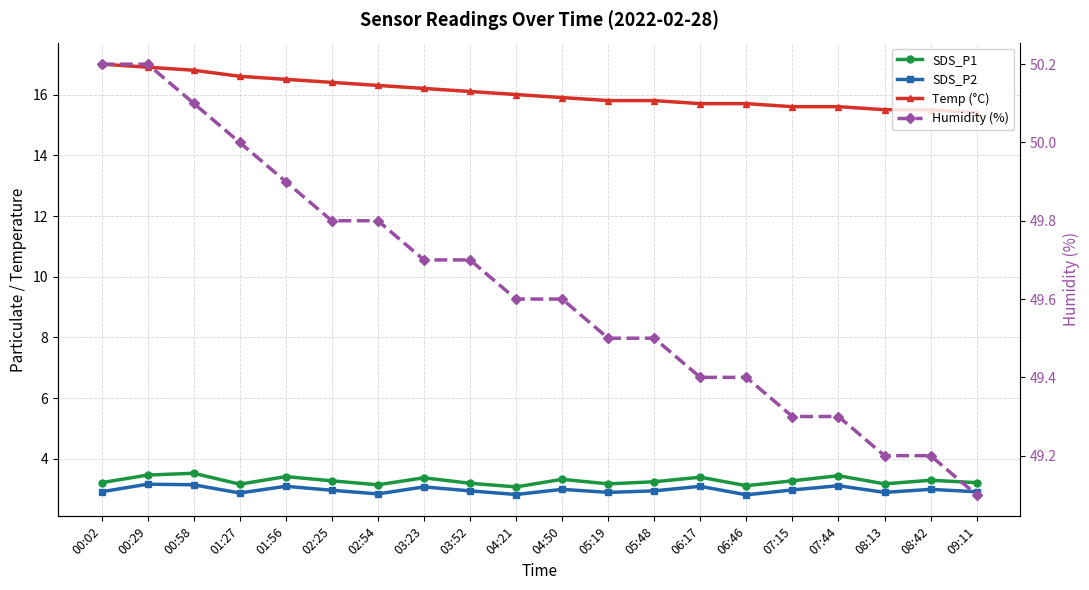

At which category does SDS_P2 reach its first local peak?

00:29